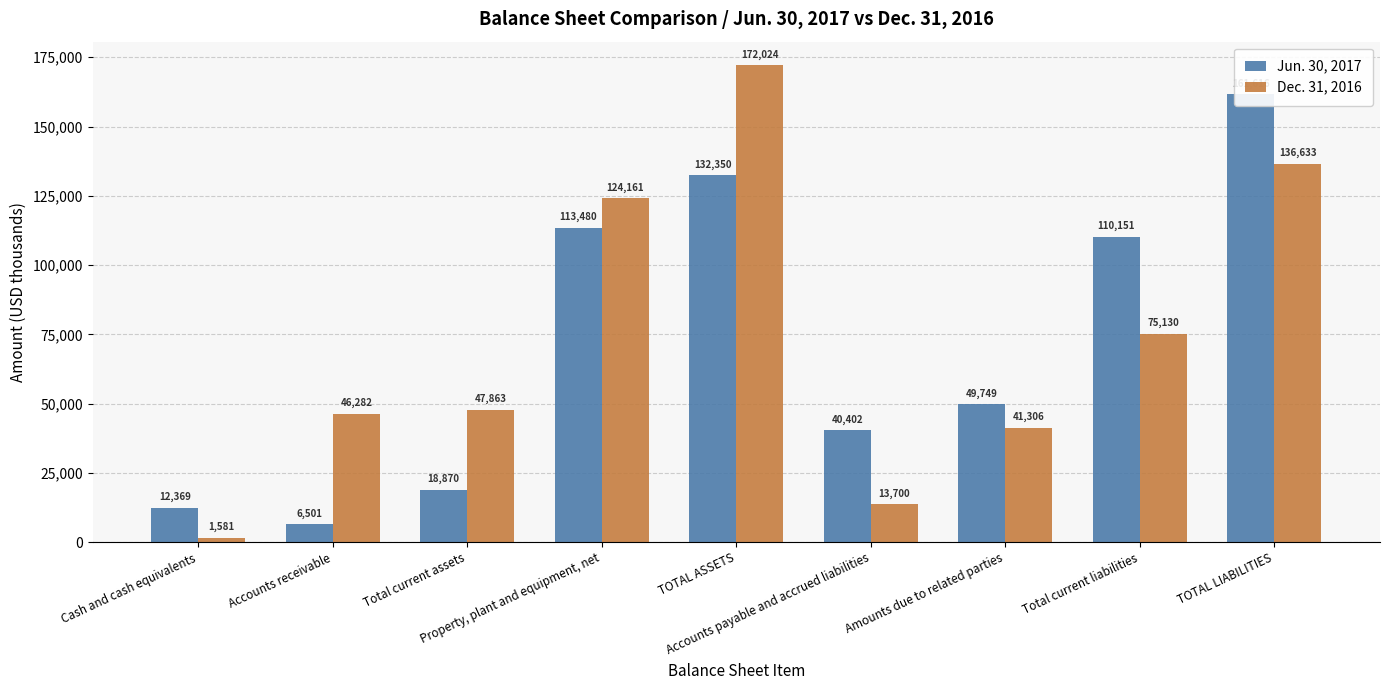

How many bars are there in total?

18